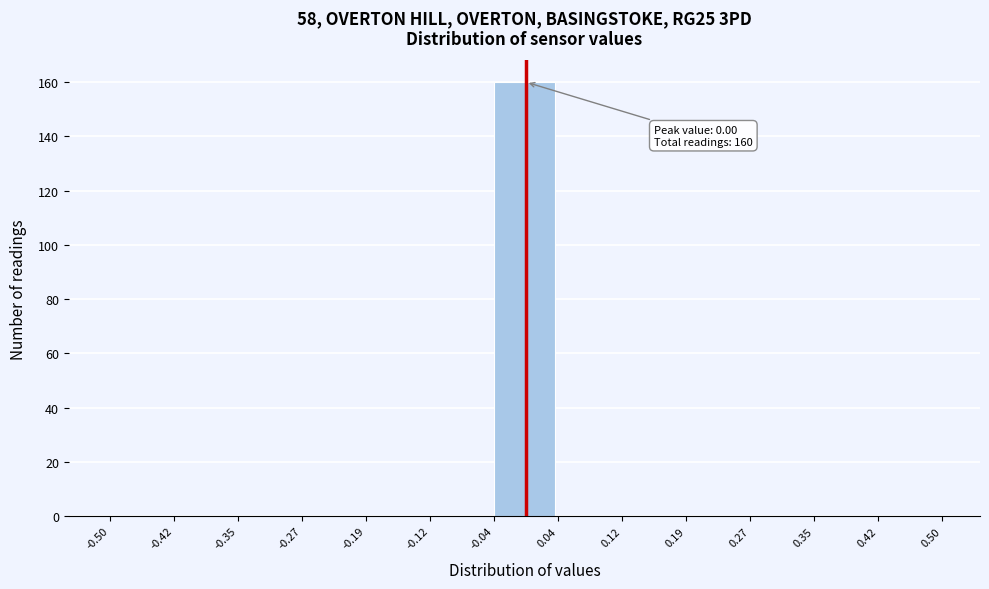

Over which range of the x-axis is the bar tallest?

-0.04 to 0.04